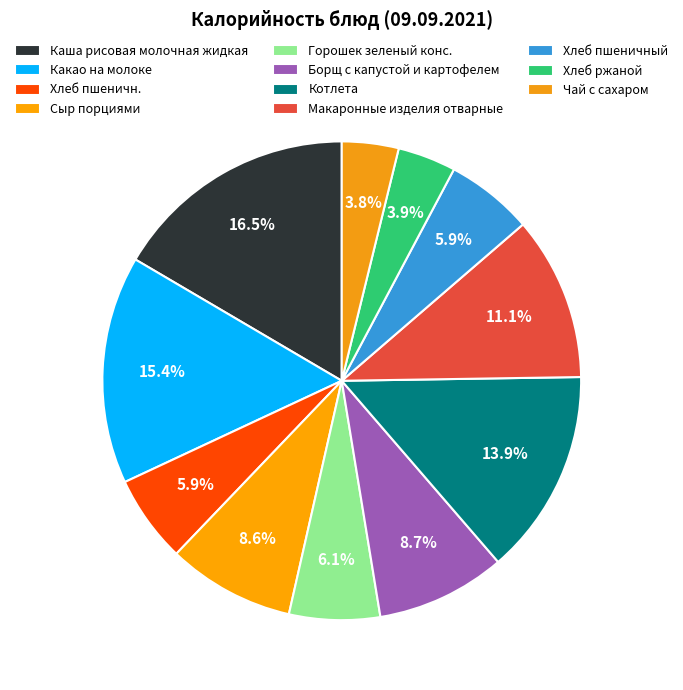

True or false: Чай с сахаром accounts for 4% of the total.

True